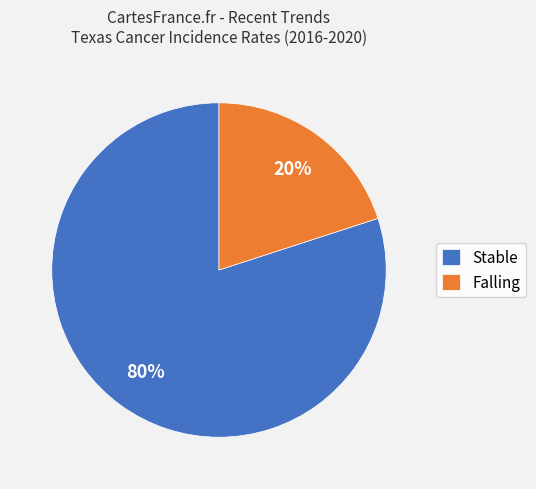

Which slice represents more than half of the pie?

Stable